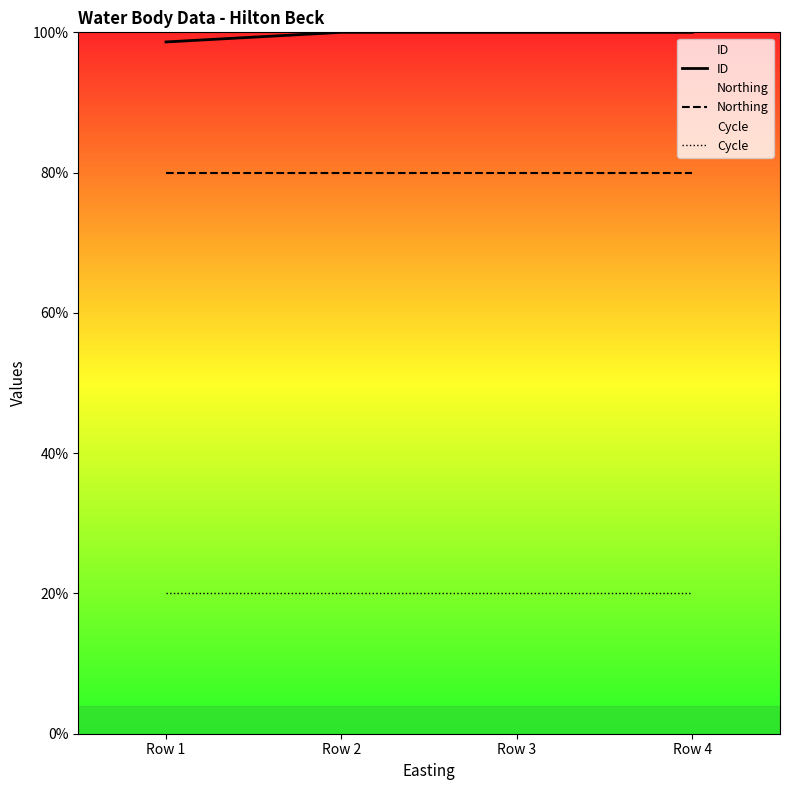

True or false: Northing has a value of 43.2 at Row 3.

False